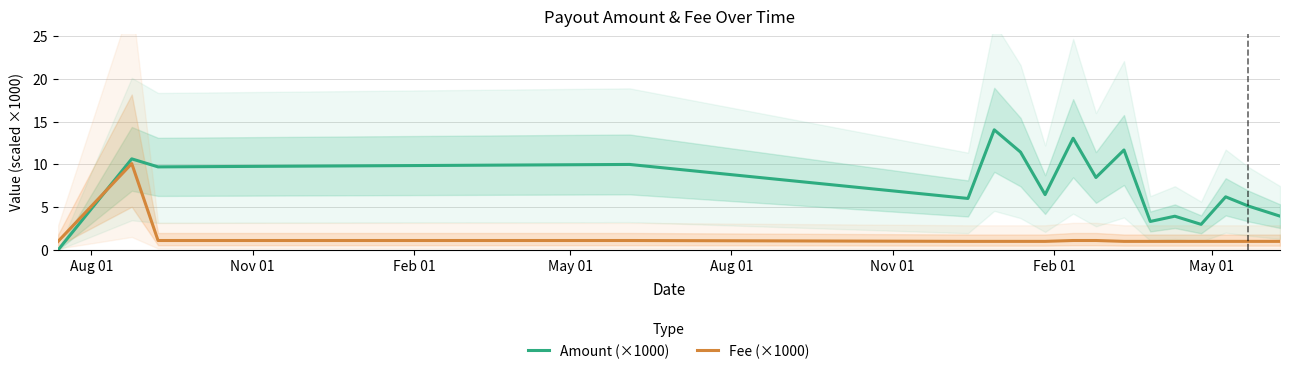

What is the sum of all Fee (×1000) values?

26.5